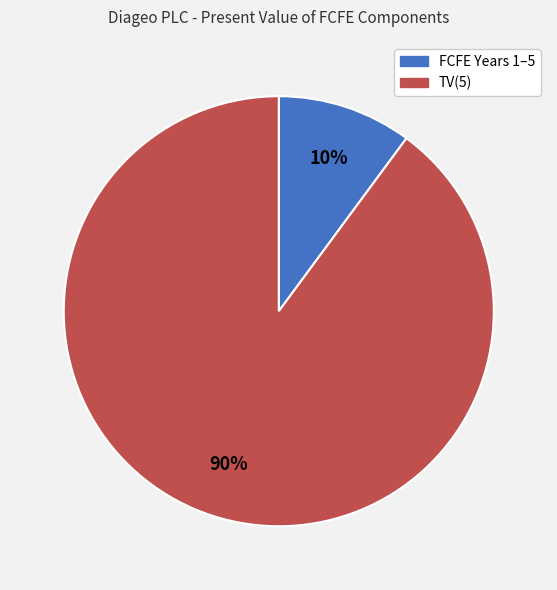

Is there any slice that represents more than half of the pie?

Yes